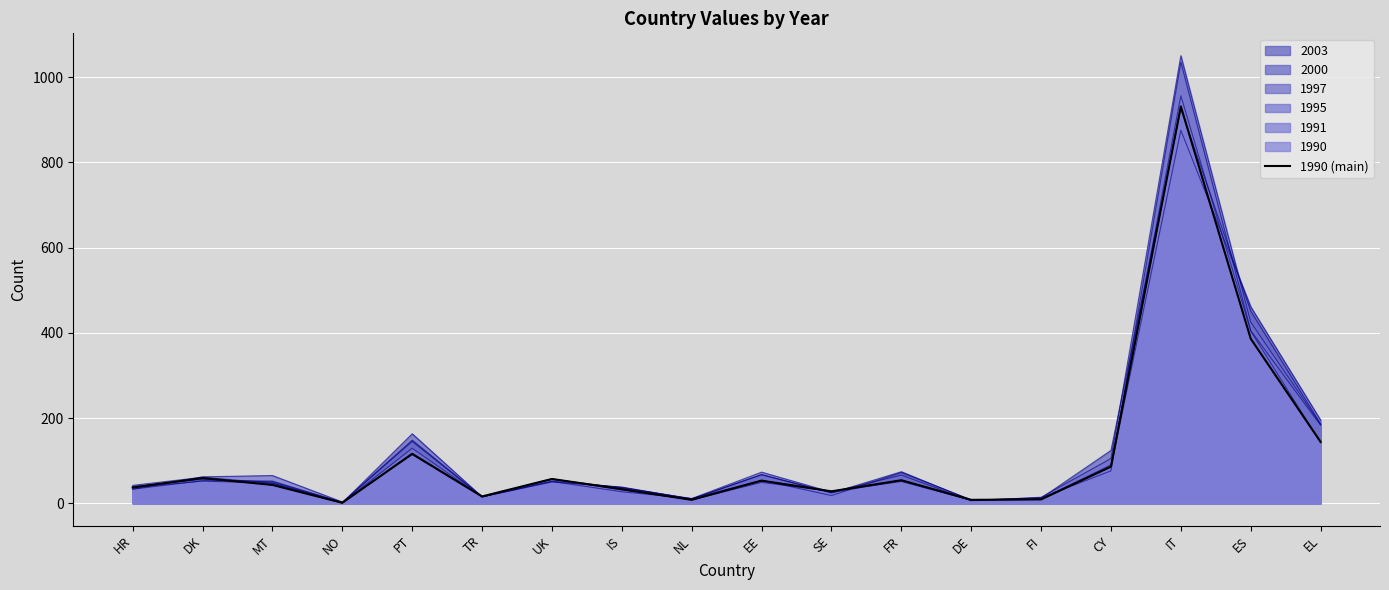

What is the change in value from HR to UK?

+20